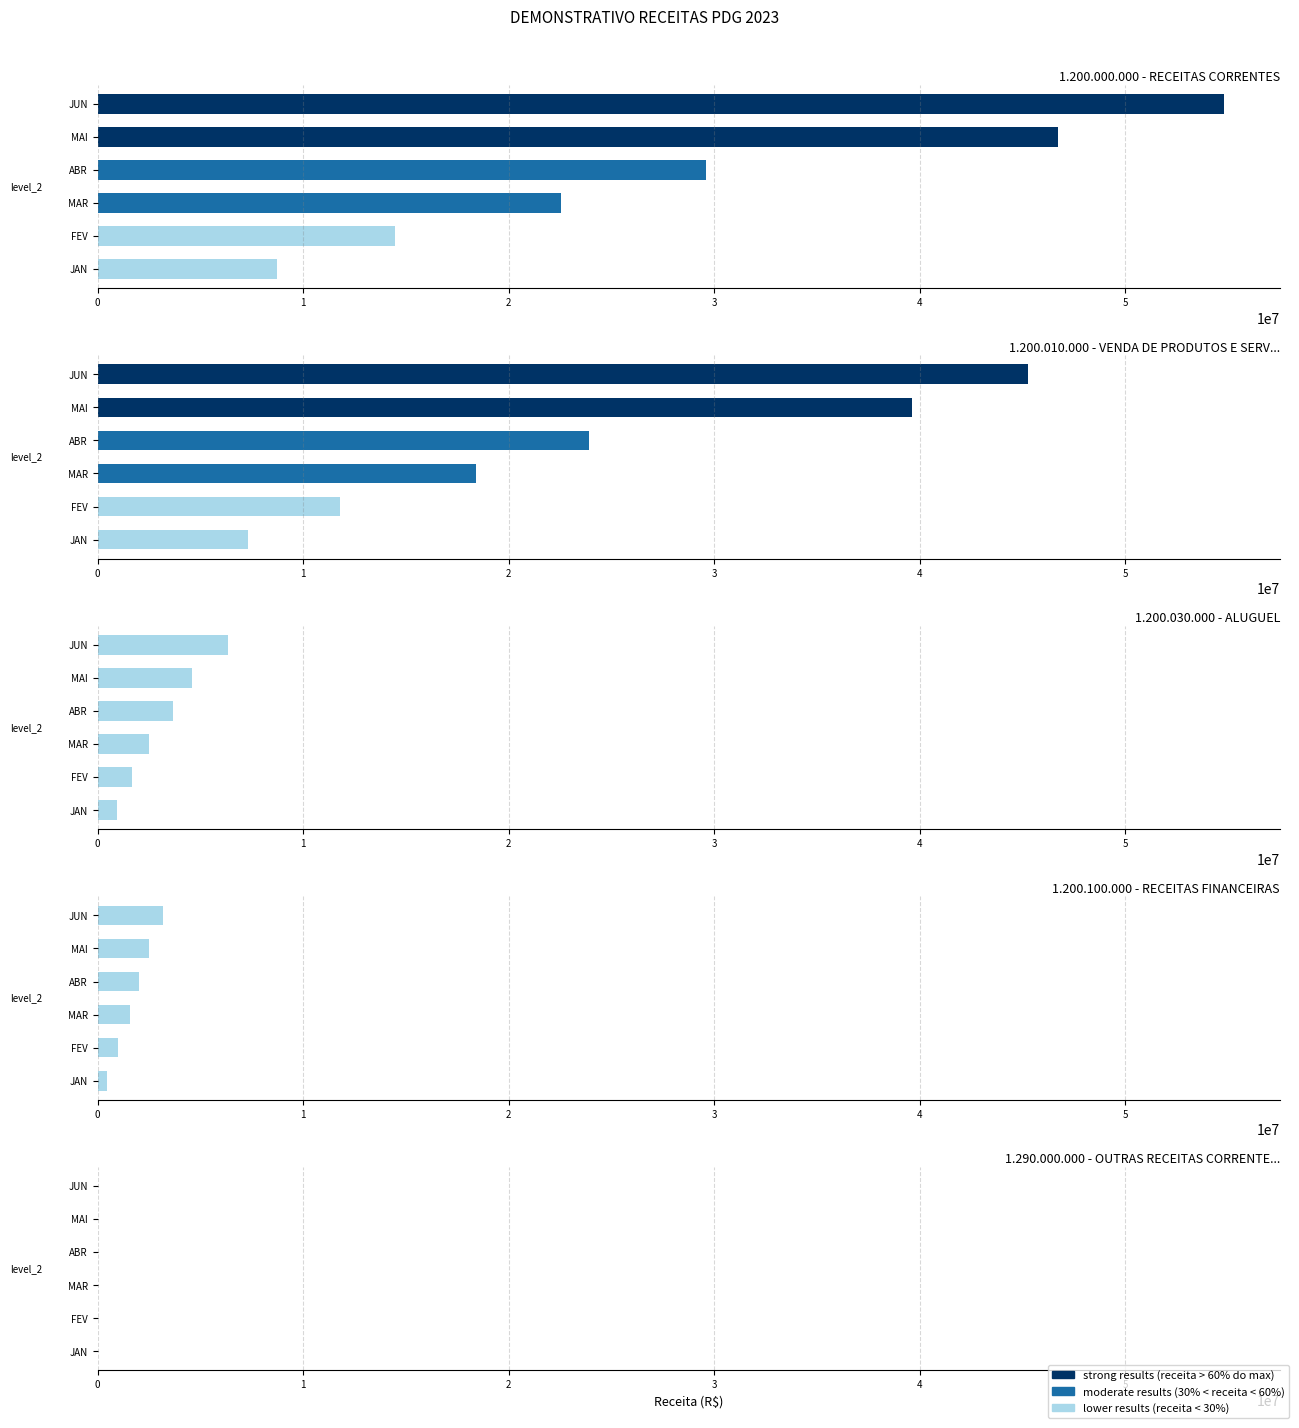

What is the total value across all series at ABR?

59258968.0